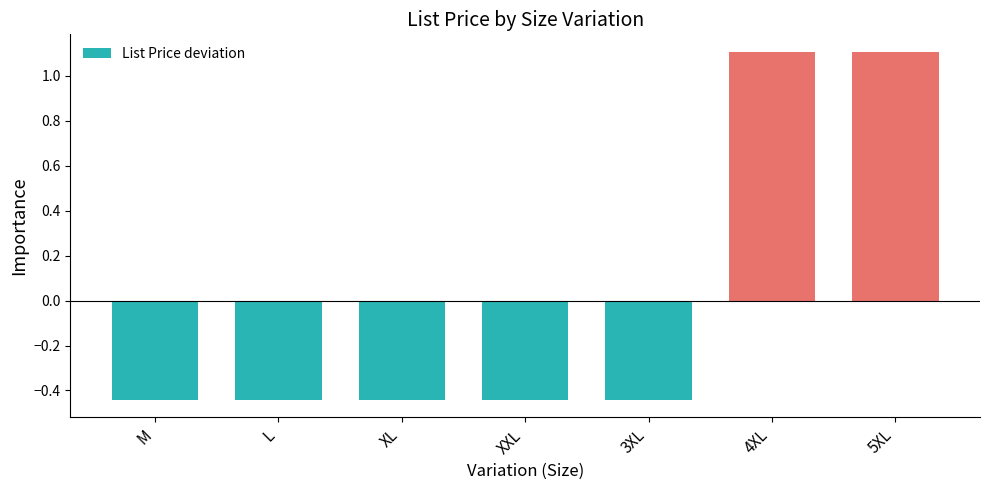

How many data points does each series have?

7